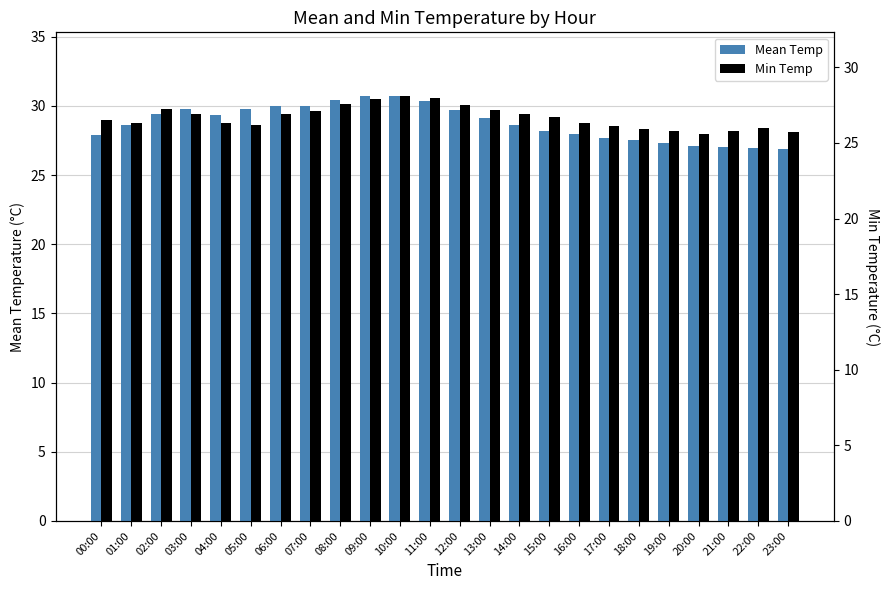

At how many categories does at least one series exceed 30?

5